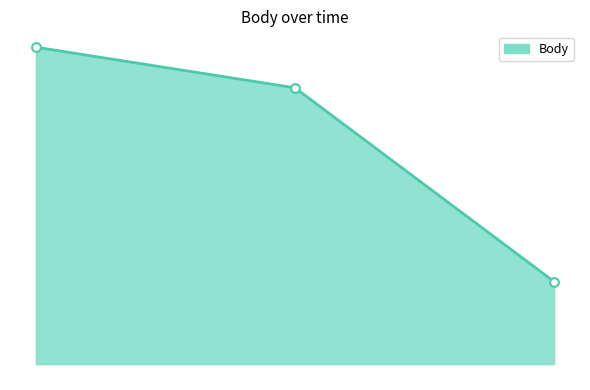

Does the chart have visible grid lines?

No